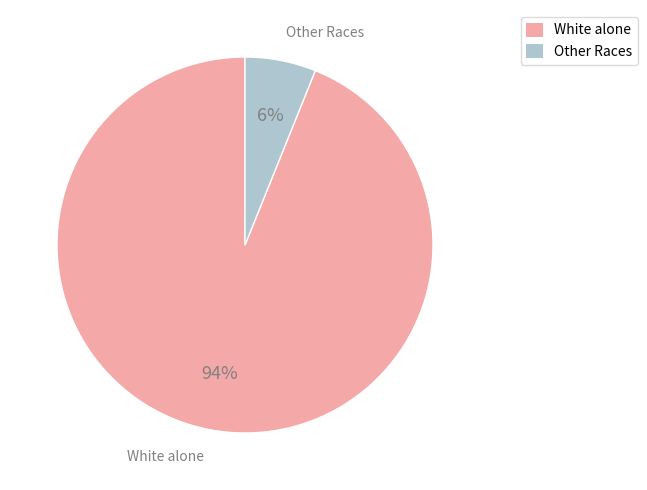

Between Other Races and White alone, which is larger?

White alone